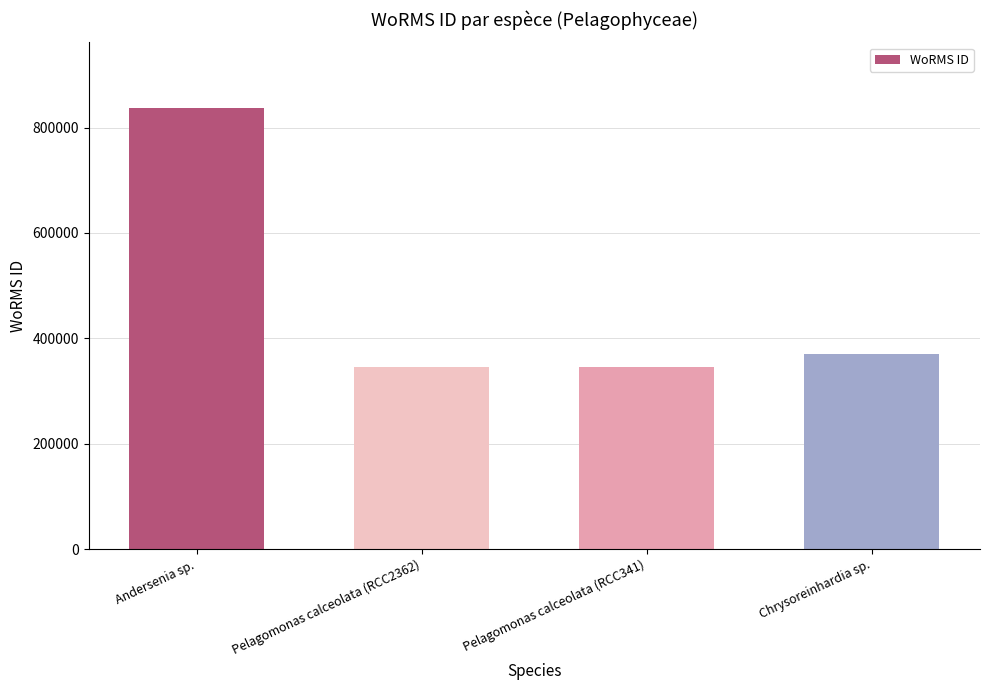

What is the label of the 1st bar from the left?

Andersenia sp.